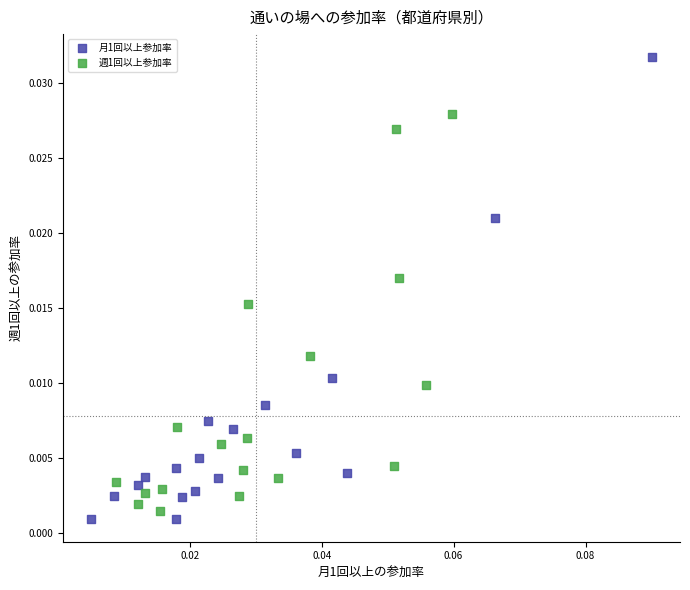

Which series has the largest Y range (max minus min)?

月1回以上参加率